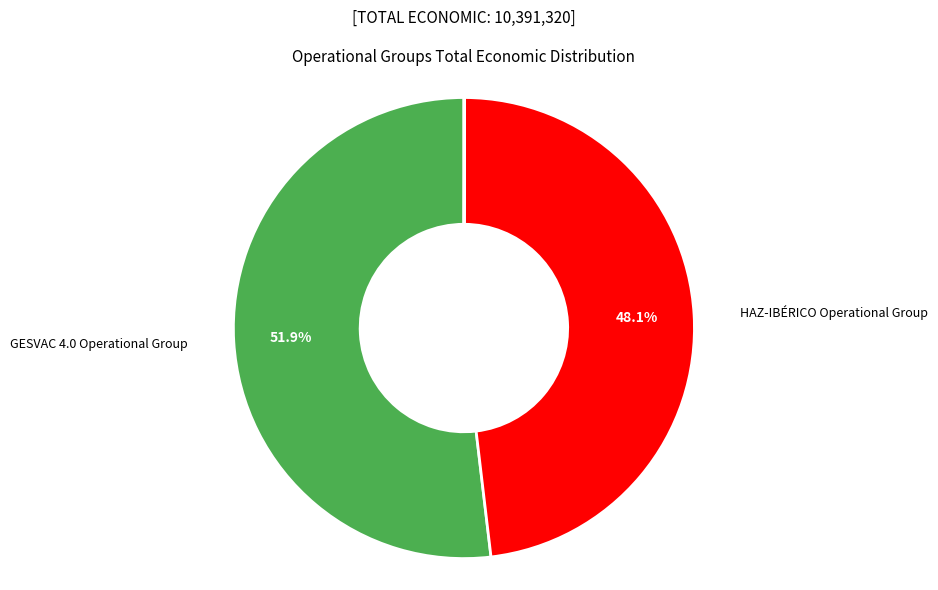

Is there any slice that represents more than half of the pie?

Yes